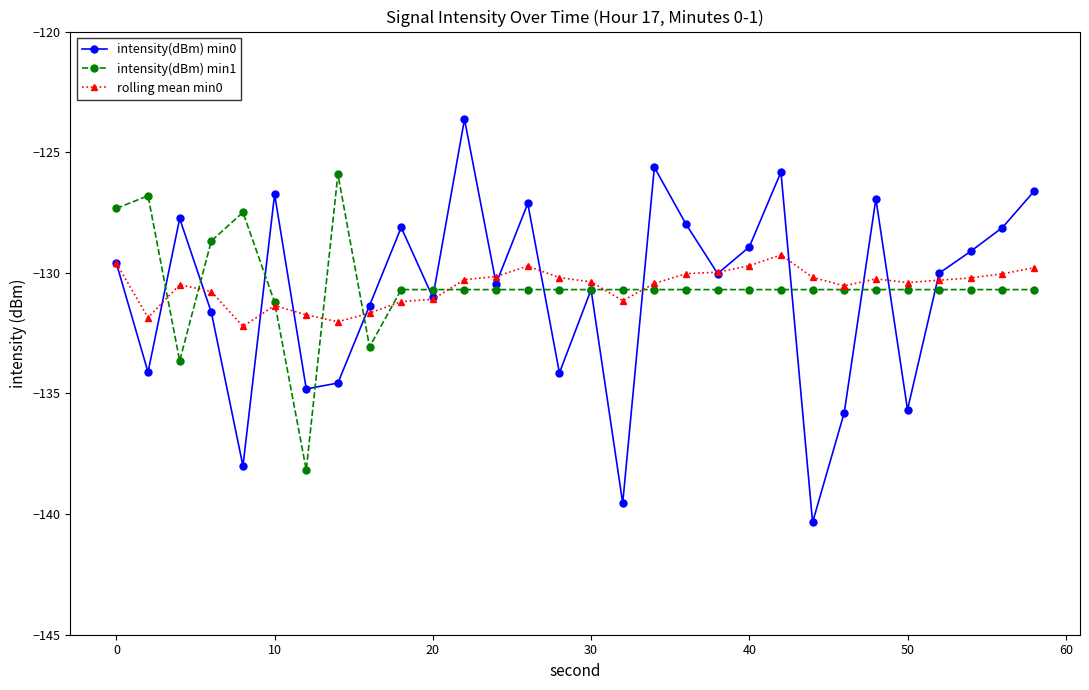

True or false: intensity(dBm) min0 has more than 1 points higher than both neighbors.

True